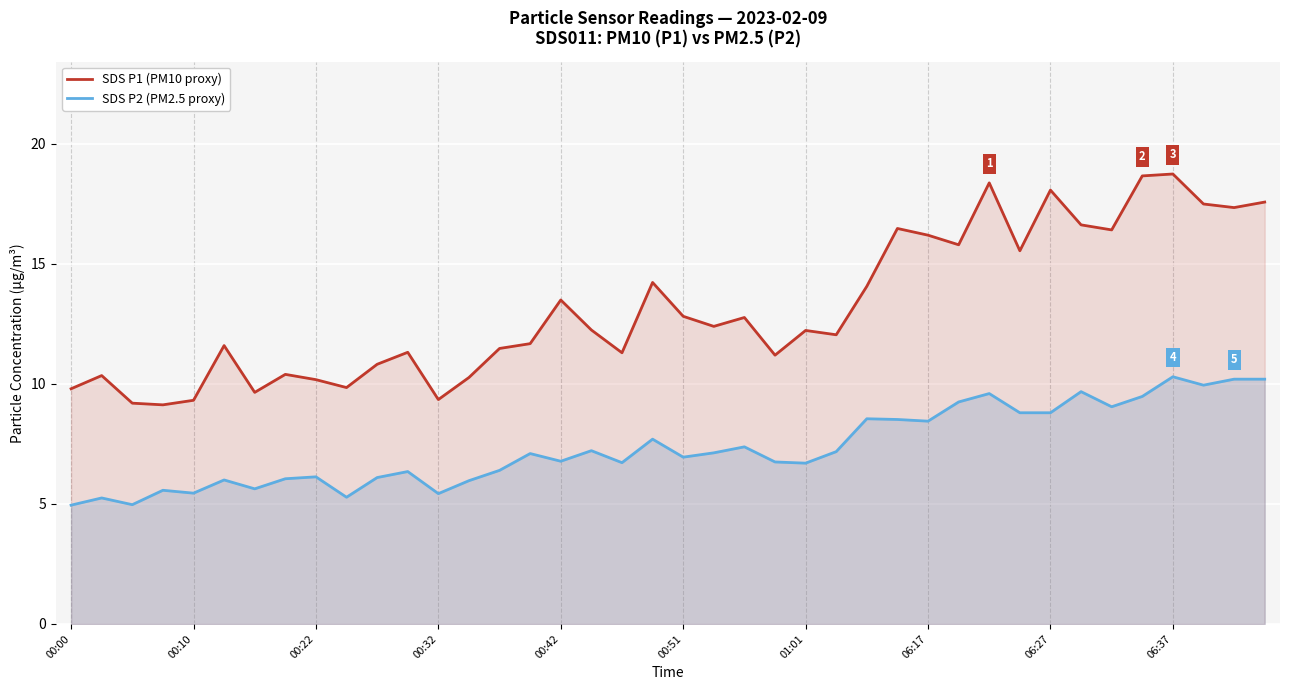

What are all the series names shown in the legend?

SDS P1 (PM10 proxy), SDS P2 (PM2.5 proxy)